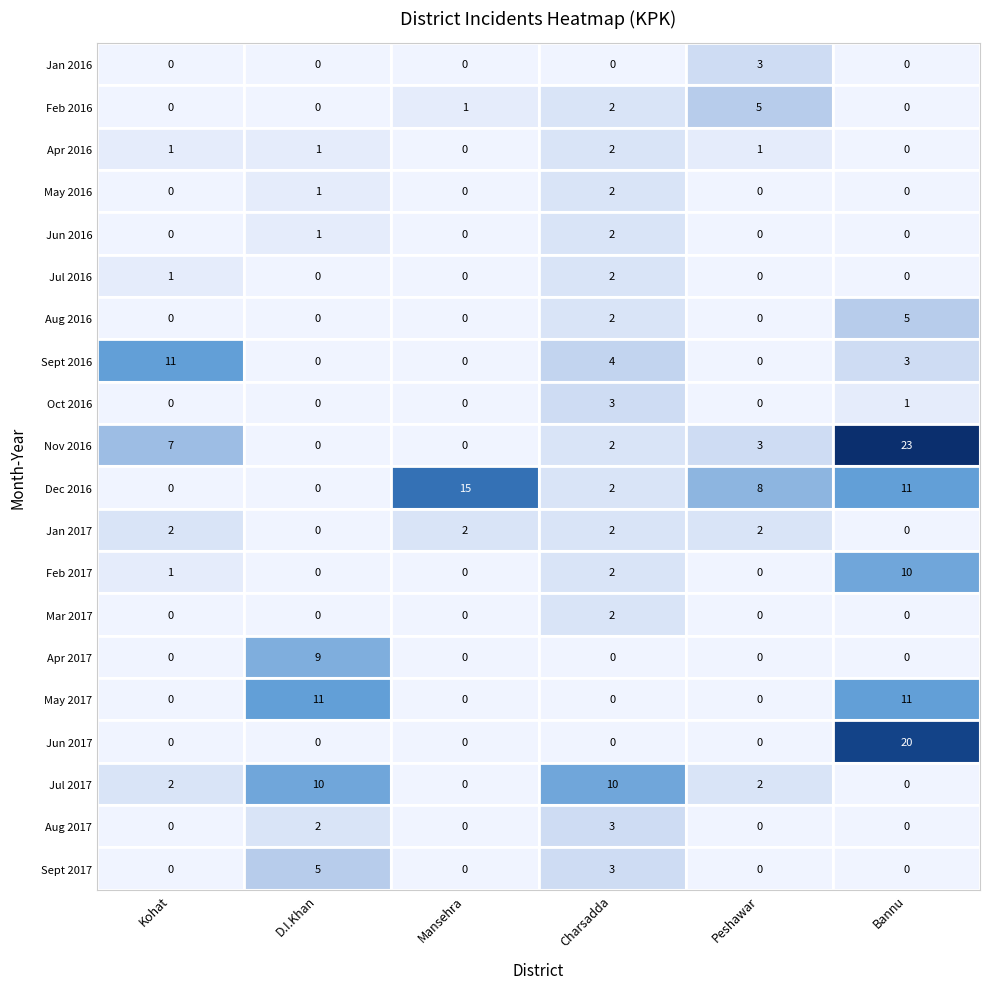

Between Jun 2016 and Sept 2017, which series saw the biggest shift?

D.I.Khan